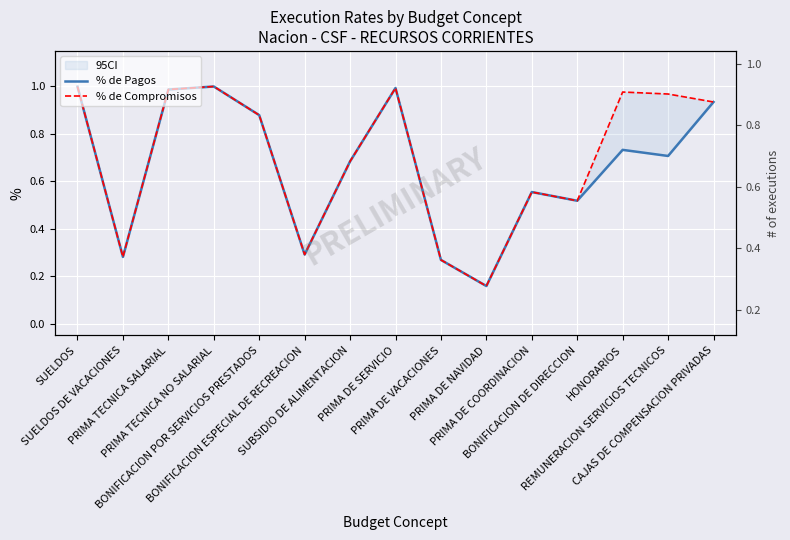

True or false: % de Compromisos and % de Pagos cross at least once.

False